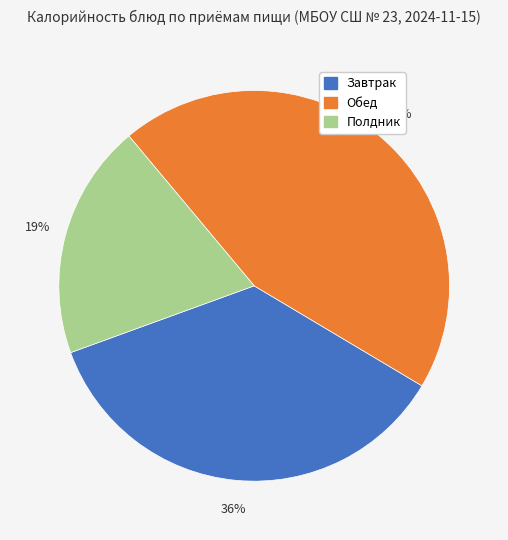

How many segments does this pie chart have?

3